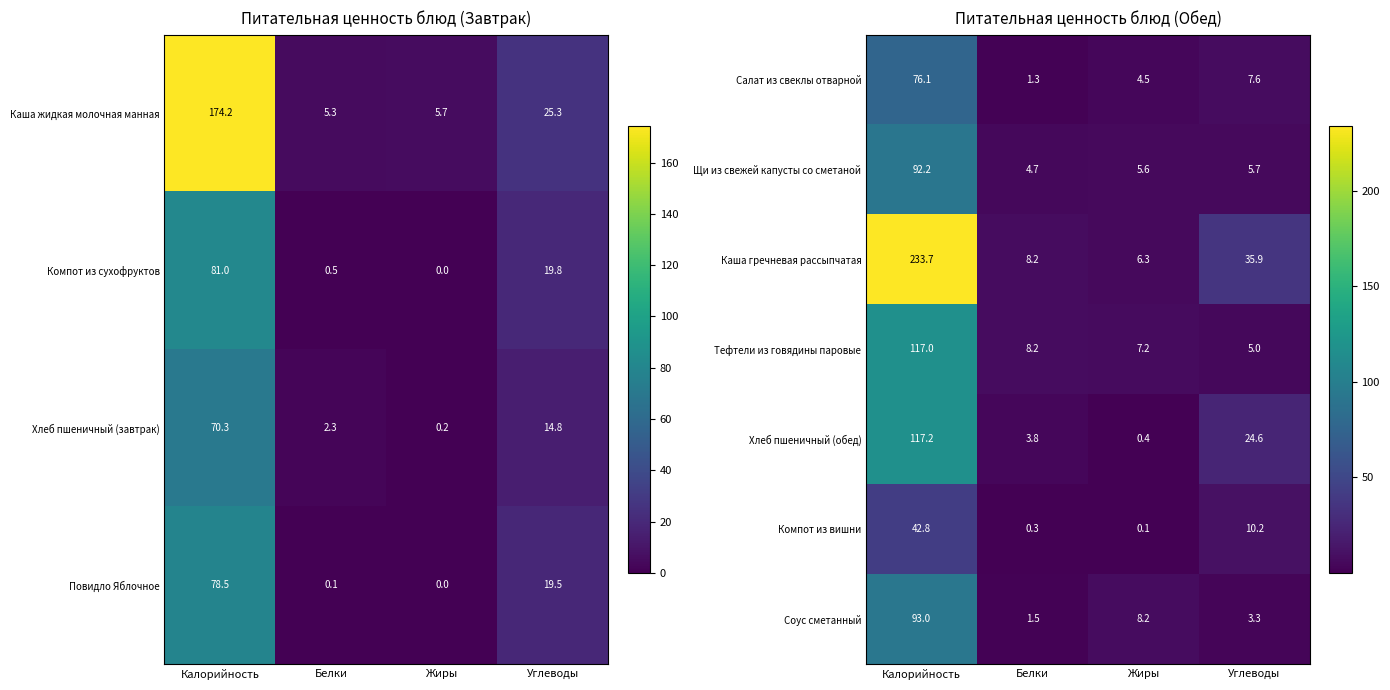

What is the approximate value of Тефтели из говядины паровые at Калорийность?

117.0